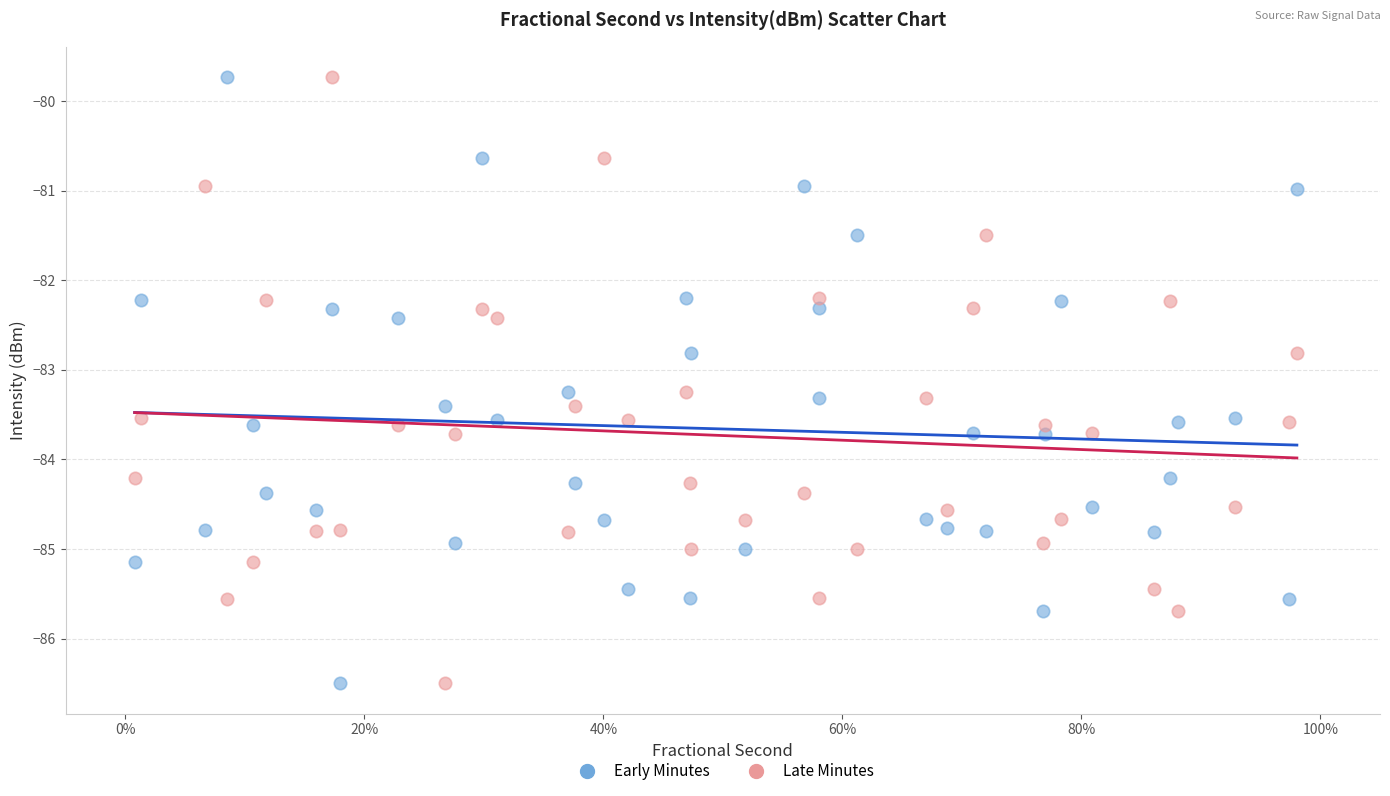

Across all data points, what is the range of X values (max minus min)?

1.0